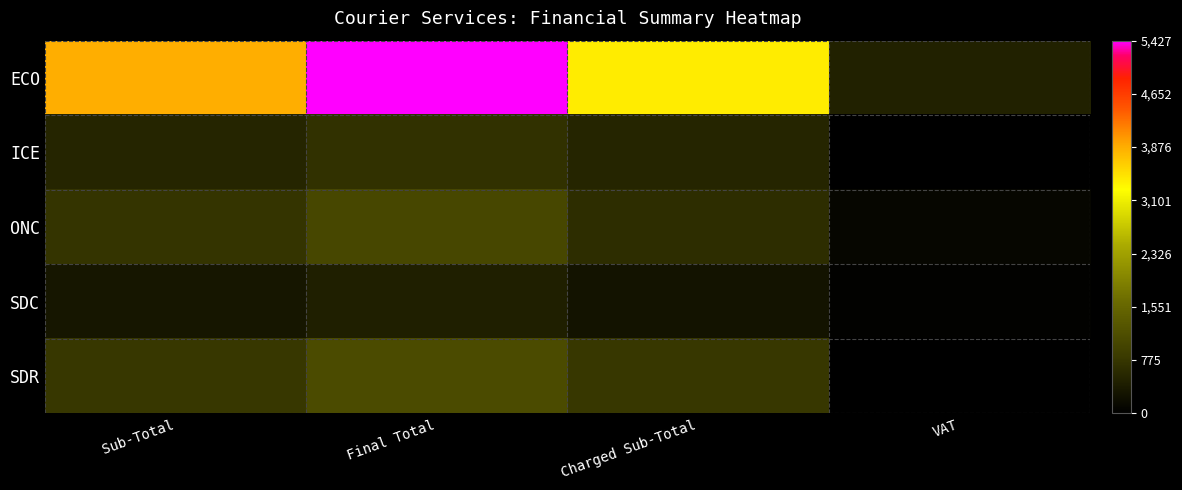

Which series has the largest range (max minus min)?

ECO